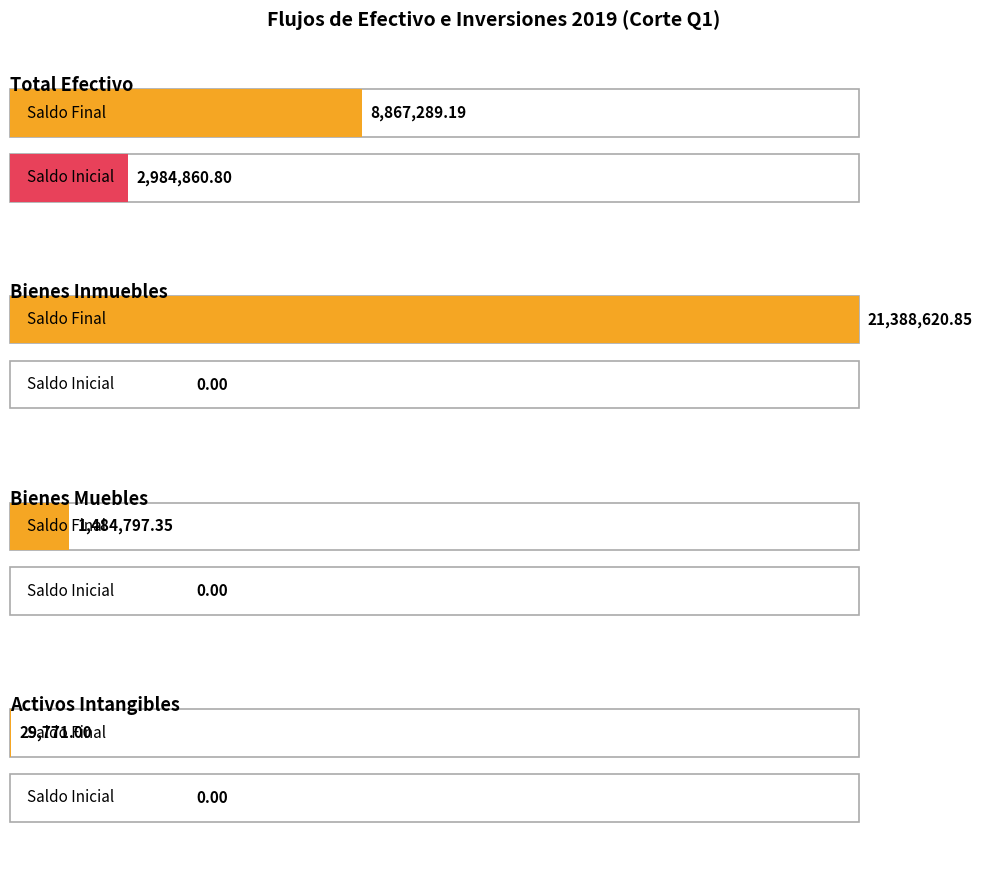

List the labels in order of Saldo Final value, largest first.

Bienes Inmuebles, Total Efectivo, Bienes Muebles, Activos Intangibles